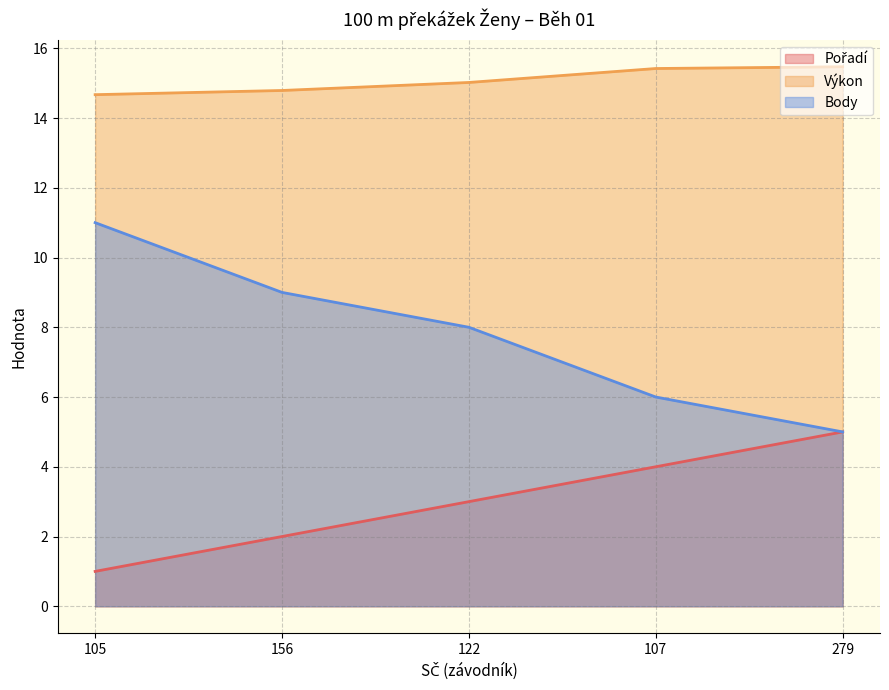

List the series in order of their peak value, highest first.

Výkon, Body, Pořadí